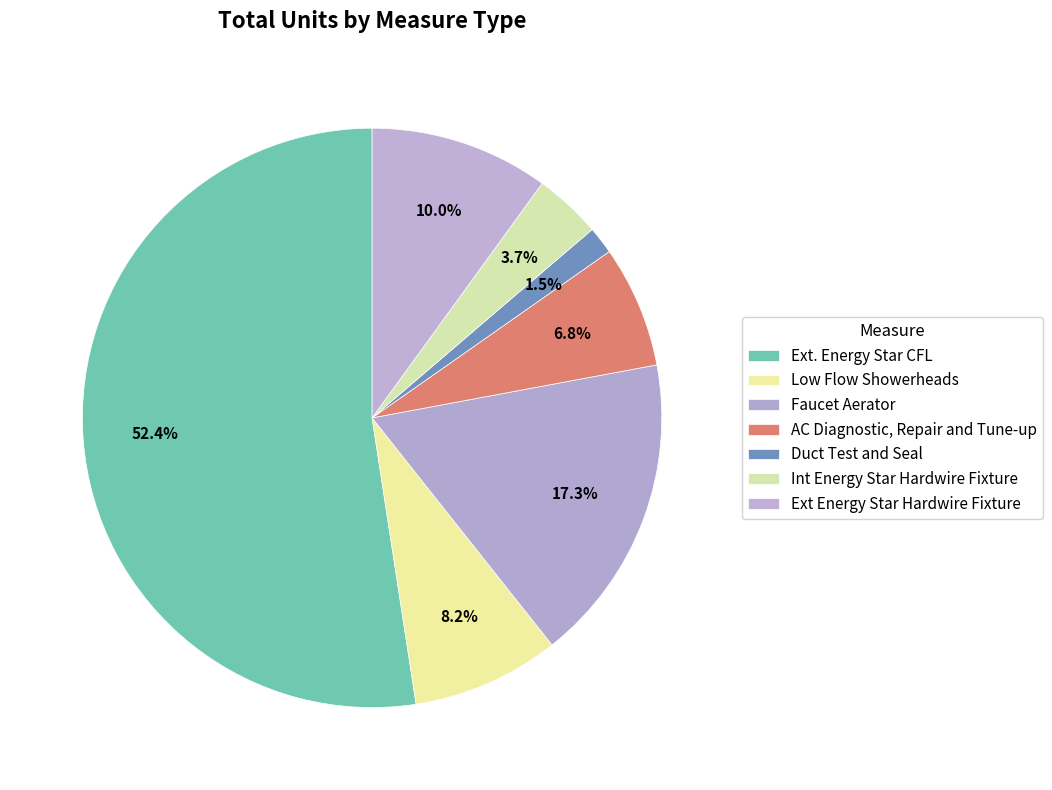

Count the number of slices in the pie.

7